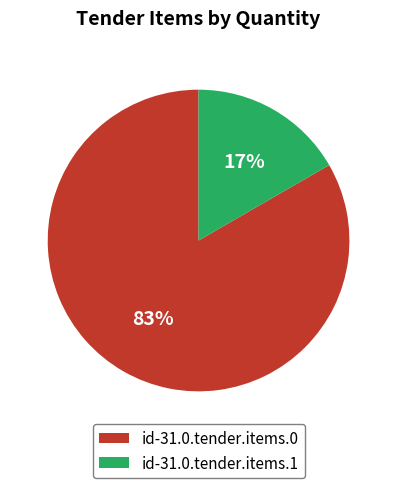

Which slice is the largest?

id-31.0.tender.items.0